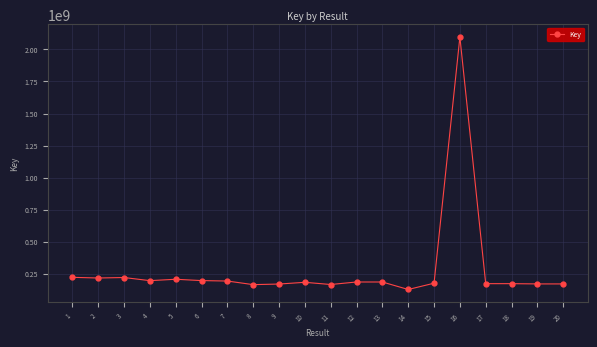

How many values are below 185063911?

10